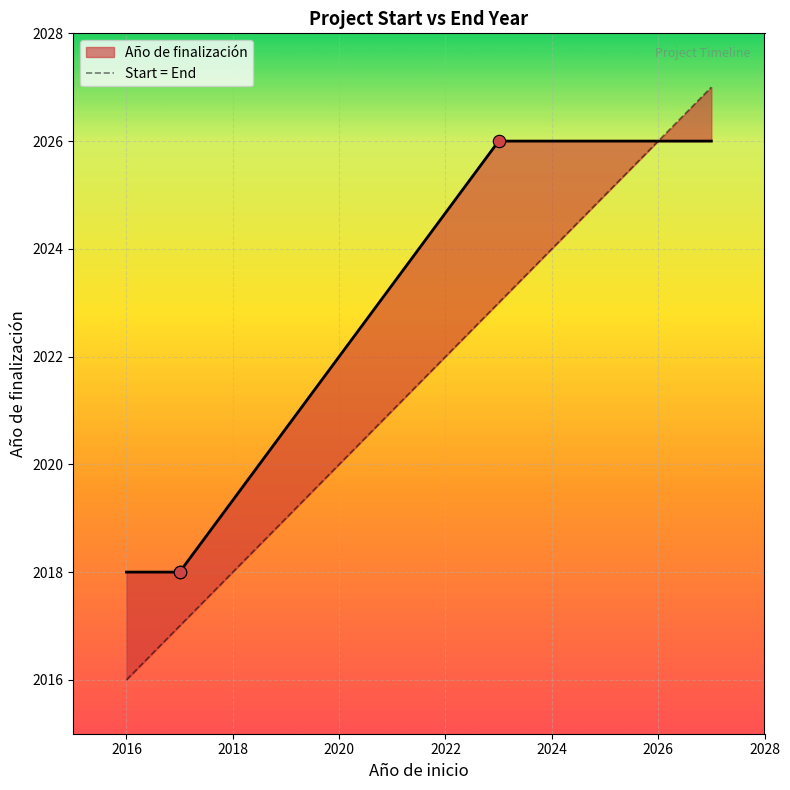

What is the change in value from 2023 to 2017?

-8